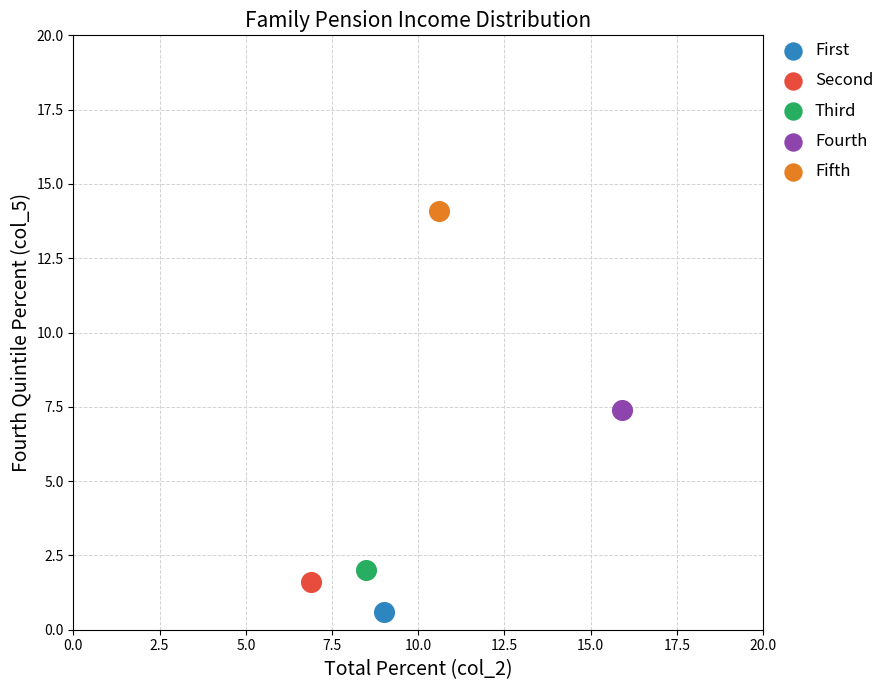

Which series contains the highest Y value?

Fifth